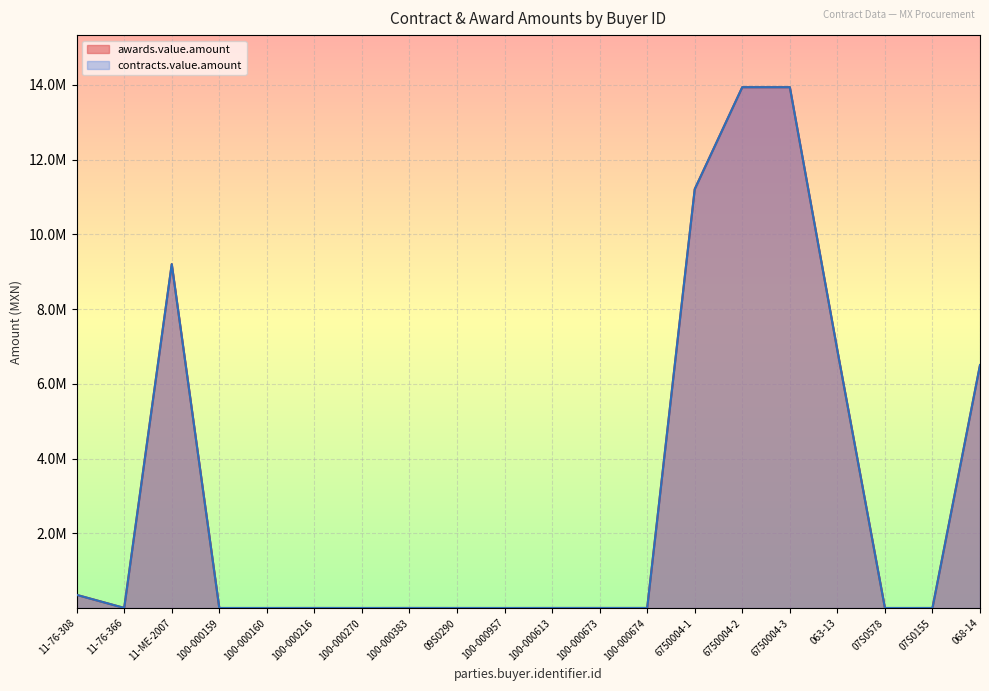

True or false: contracts.value.amount has a value of 9200000.0 at 11-ME-2007.

True